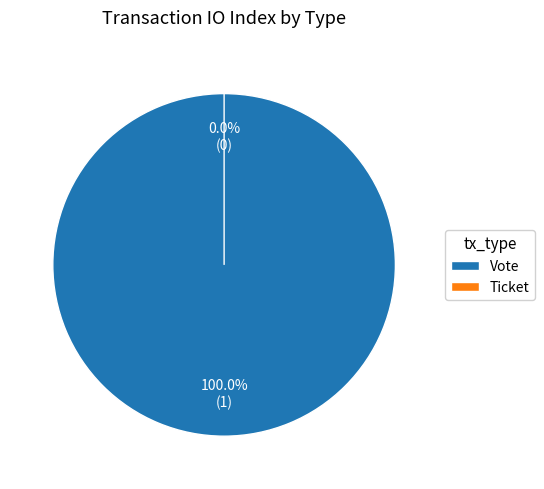

To the nearest percent, what portion does Vote represent?

100%